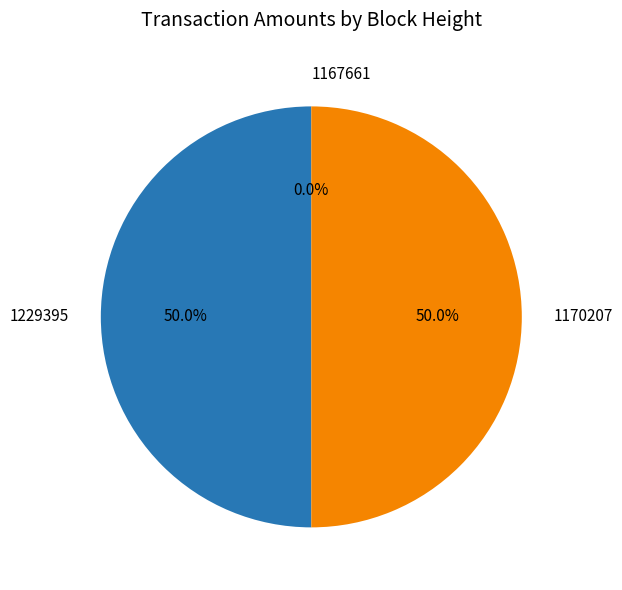

To the nearest percent, what percentage of the pie is 1229395?

50%